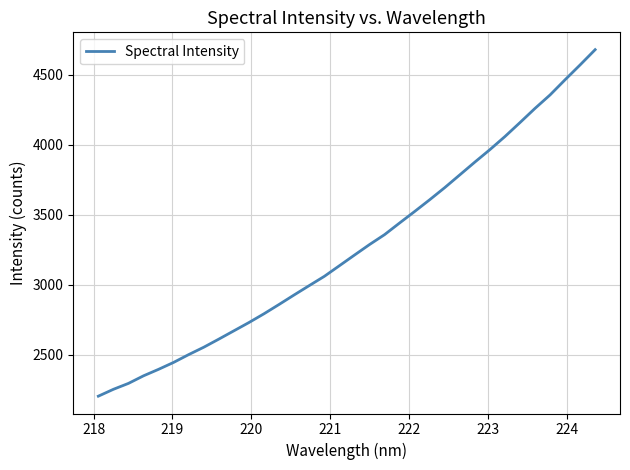

What is the greatest value displayed?

4677.8